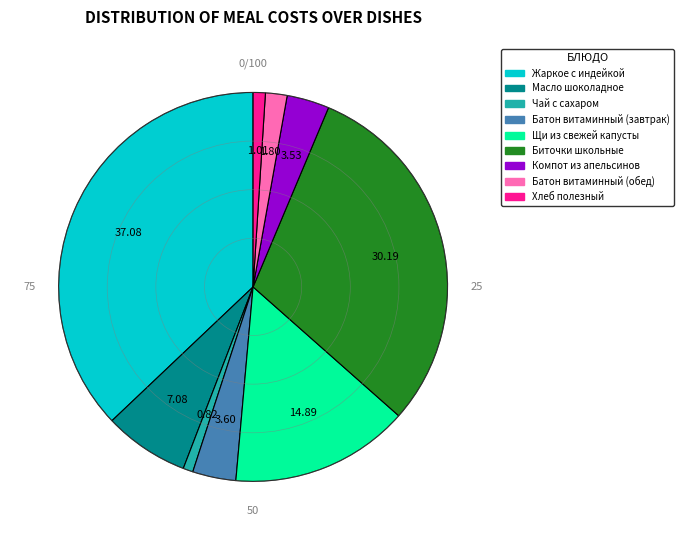

How many segments does this pie chart have?

9